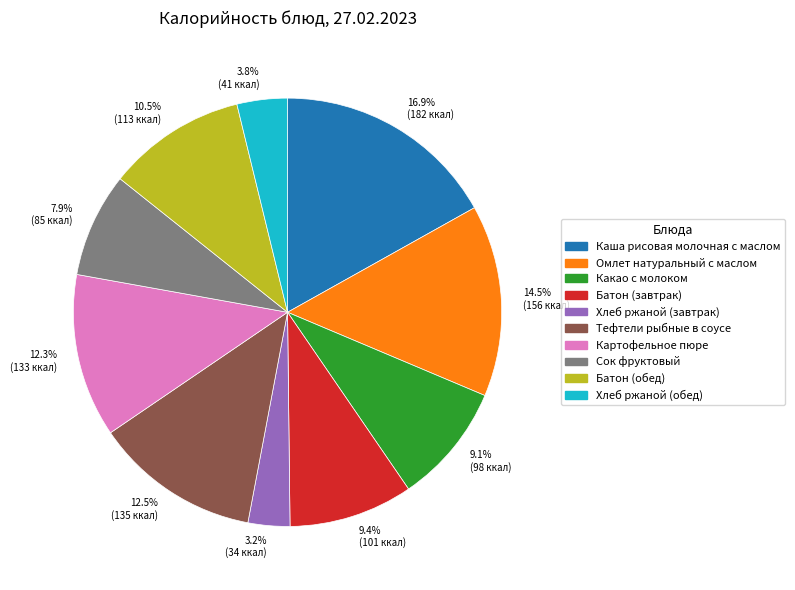

Count the number of slices in the pie.

10